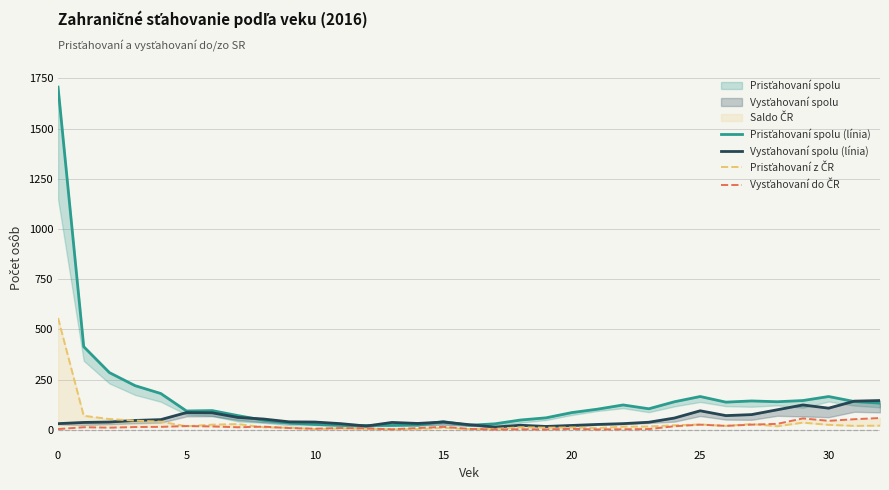

True or false: Vysťahovaní do ČR has a value of 3 at 14.

False